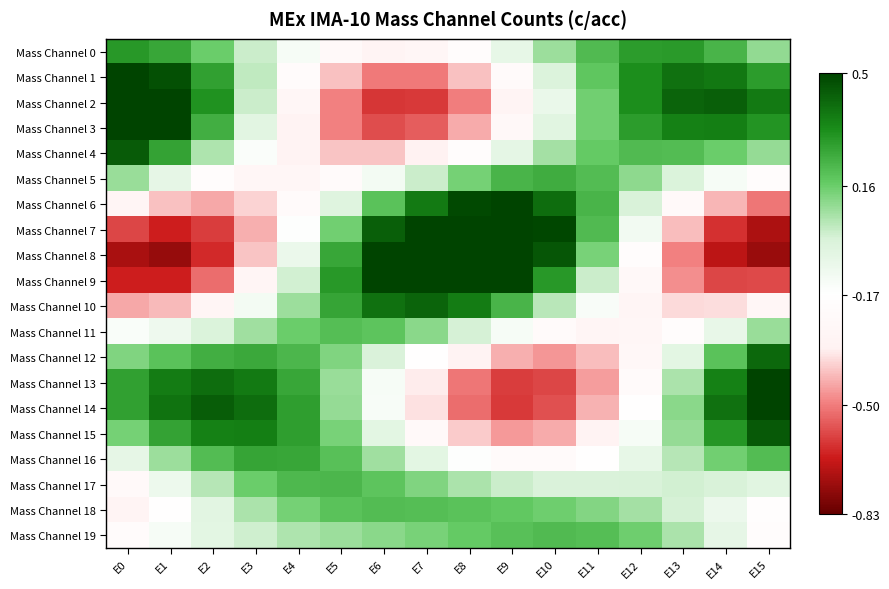

What is the spread (max minus min) of values at E1?

1.3